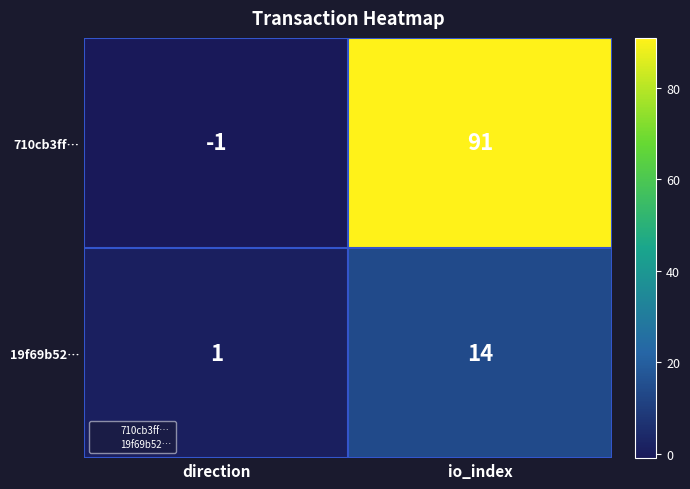

Reading left to right, transcribe all the data shown in this chart.

710cb3ff…: -1	91
19f69b52…: 1	14